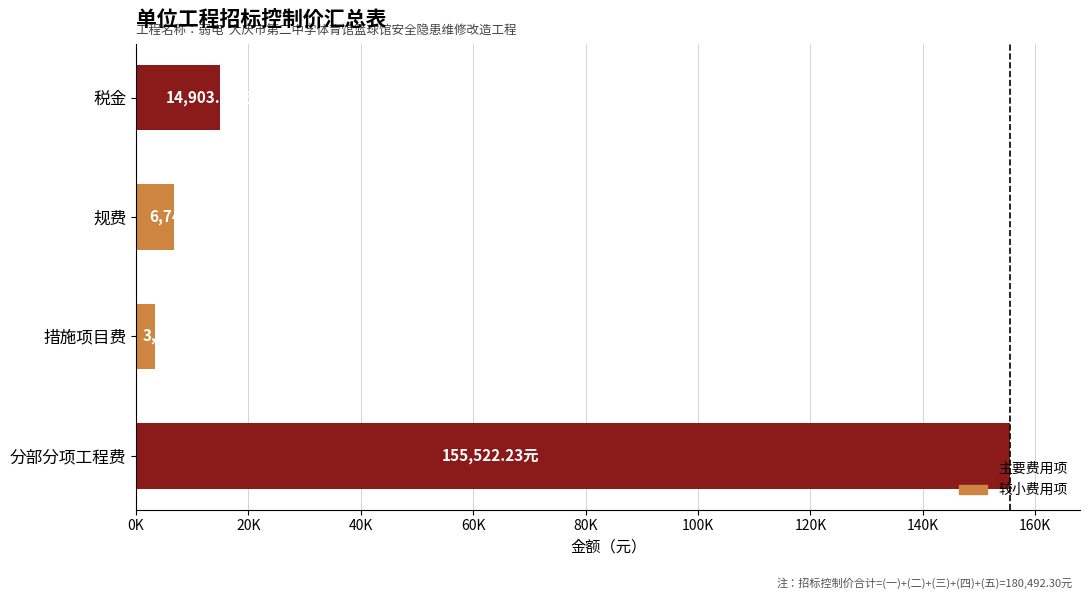

Count the number of data series in this chart.

1